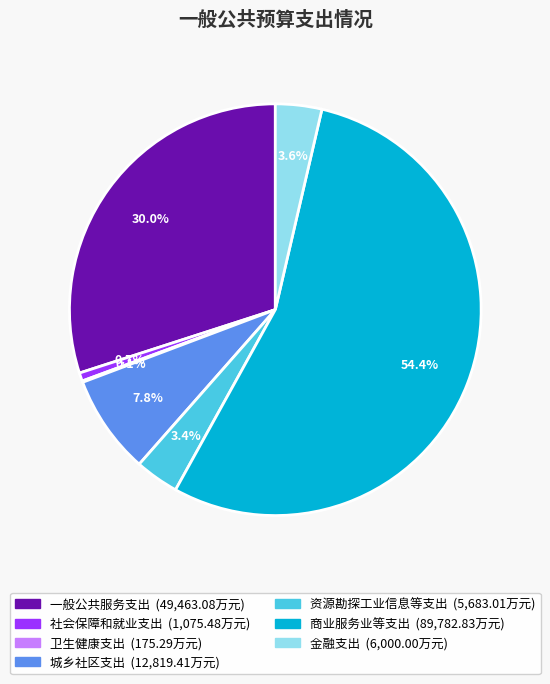

Between 一般公共服务支出 and 商业服务业等支出, which is larger?

商业服务业等支出